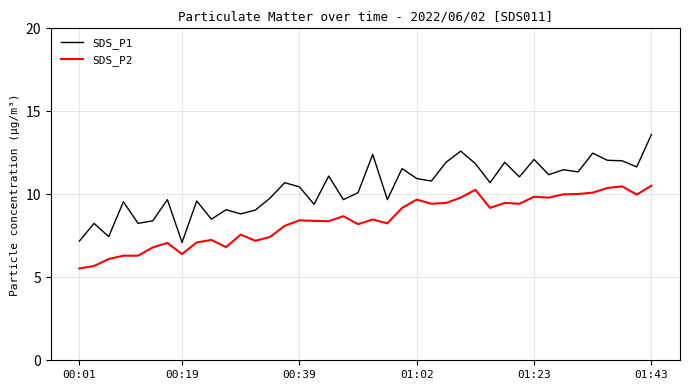

What is the difference between the maximum and minimum values in the SDS_P1 series?

6.5